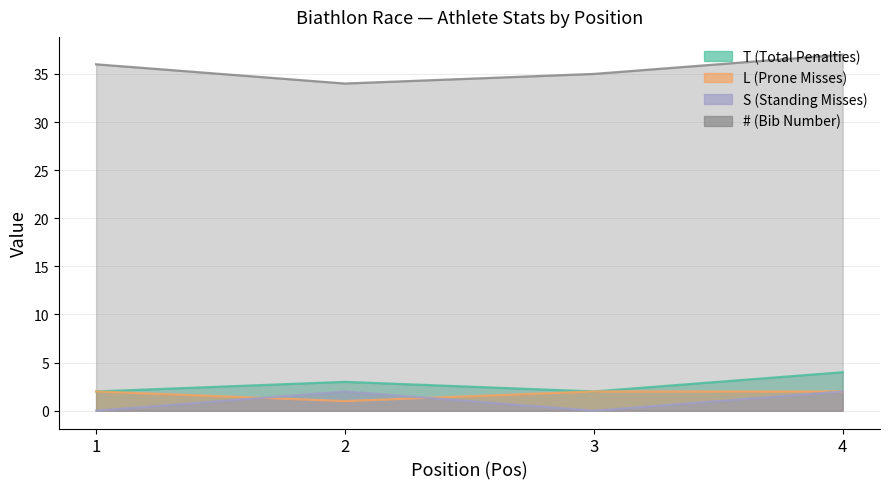

True or false: L and # cross at least once.

False